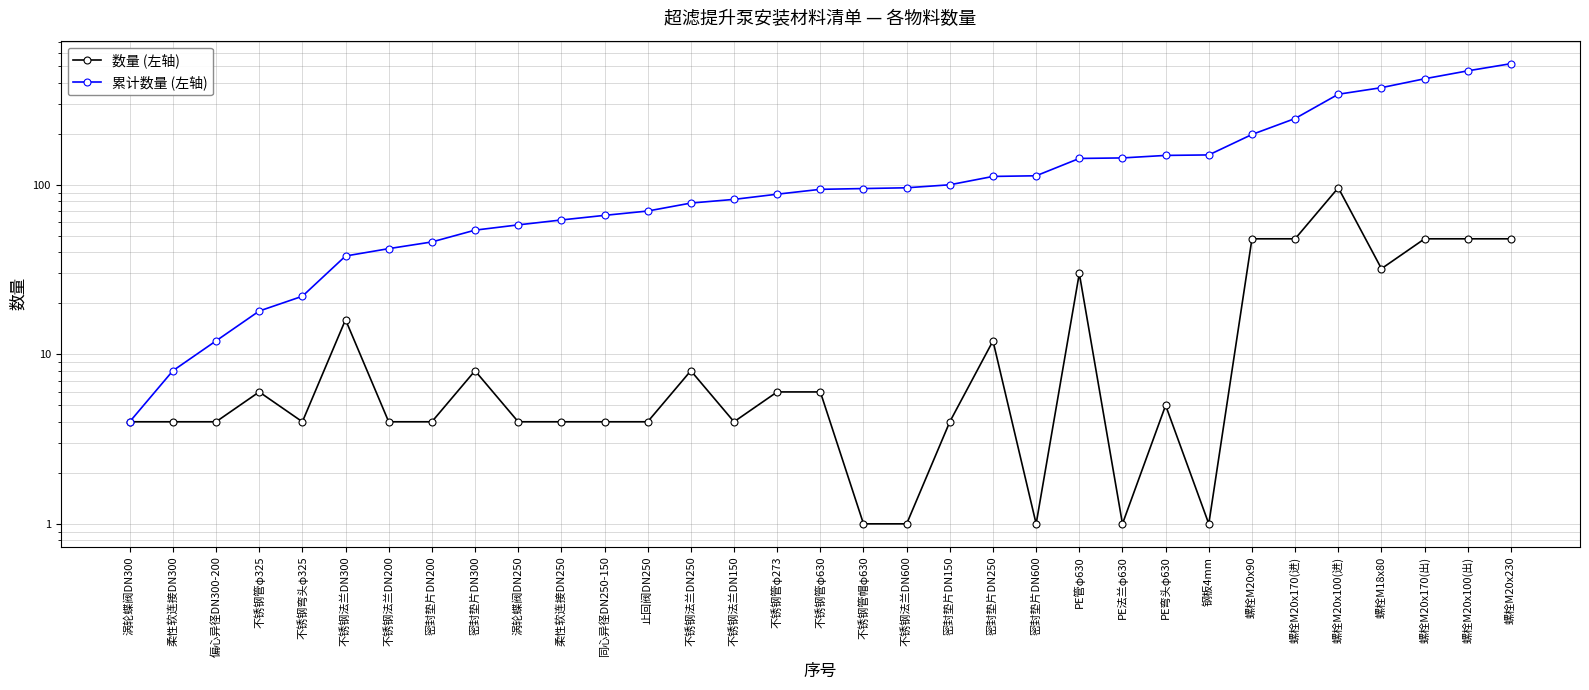

Reading left to right, what are all the values shown in this chart?

数量 (左轴): 4	4	4	6	4	16	4	4	8	4	4	4	4	8	4	6	6	1	1	4	12	1	30	1	5	1	48	48	96	32	48	48	48
累计数量 (左轴): 4	8	12	18	22	38	42	46	54	58	62	66	70	78	82	88	94	95	96	100	112	113	143	144	149	150	198	246	342	374	422	470	518